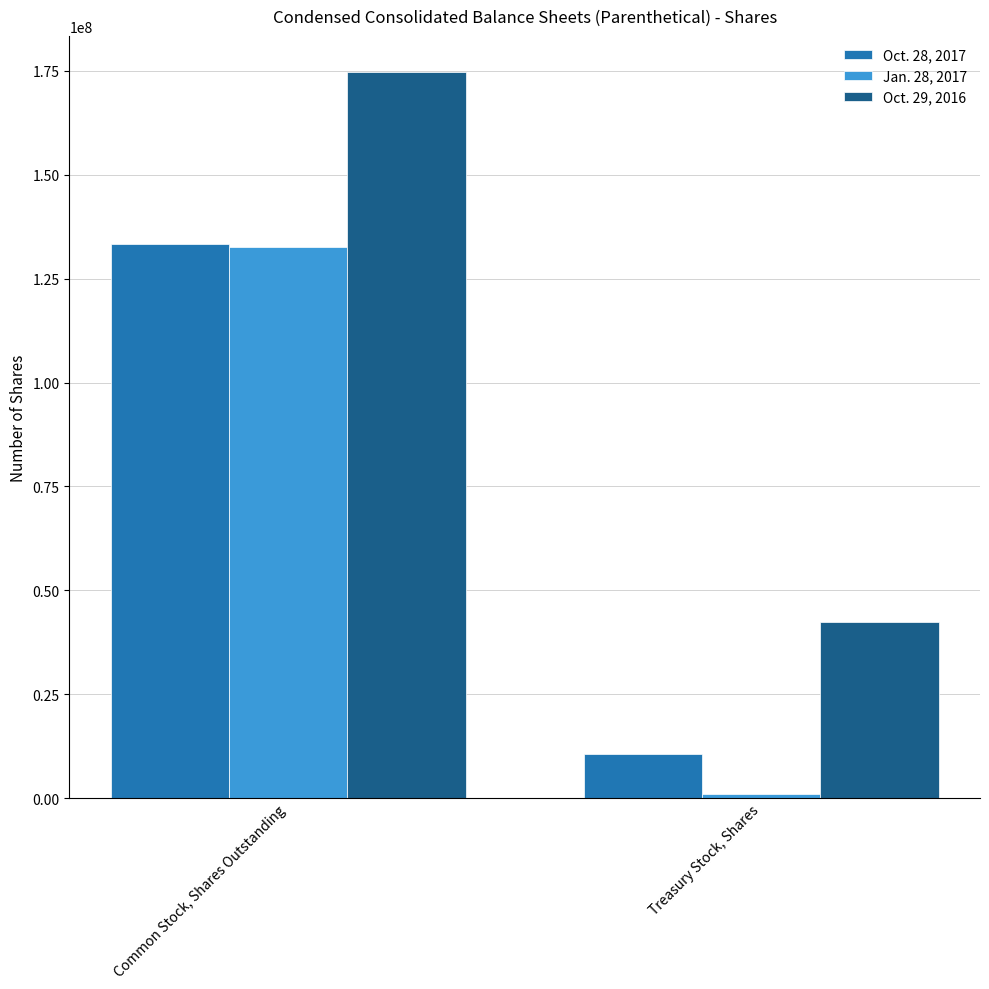

At which category is the sum across all series the highest?

Common Stock, Shares Outstanding